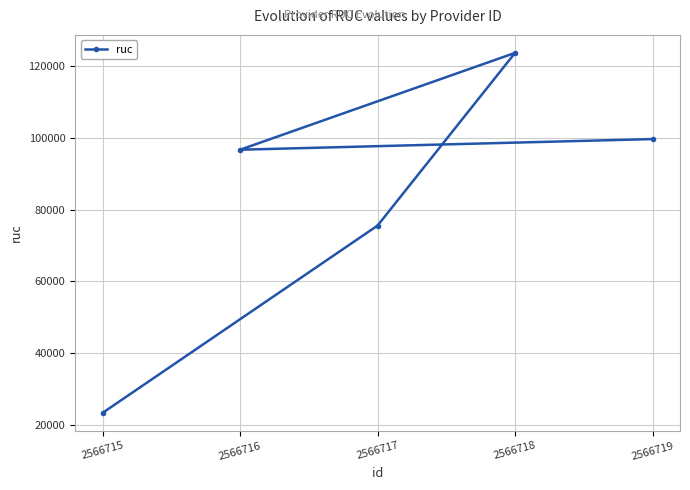

What is the value of the 5th point from the left?

99633